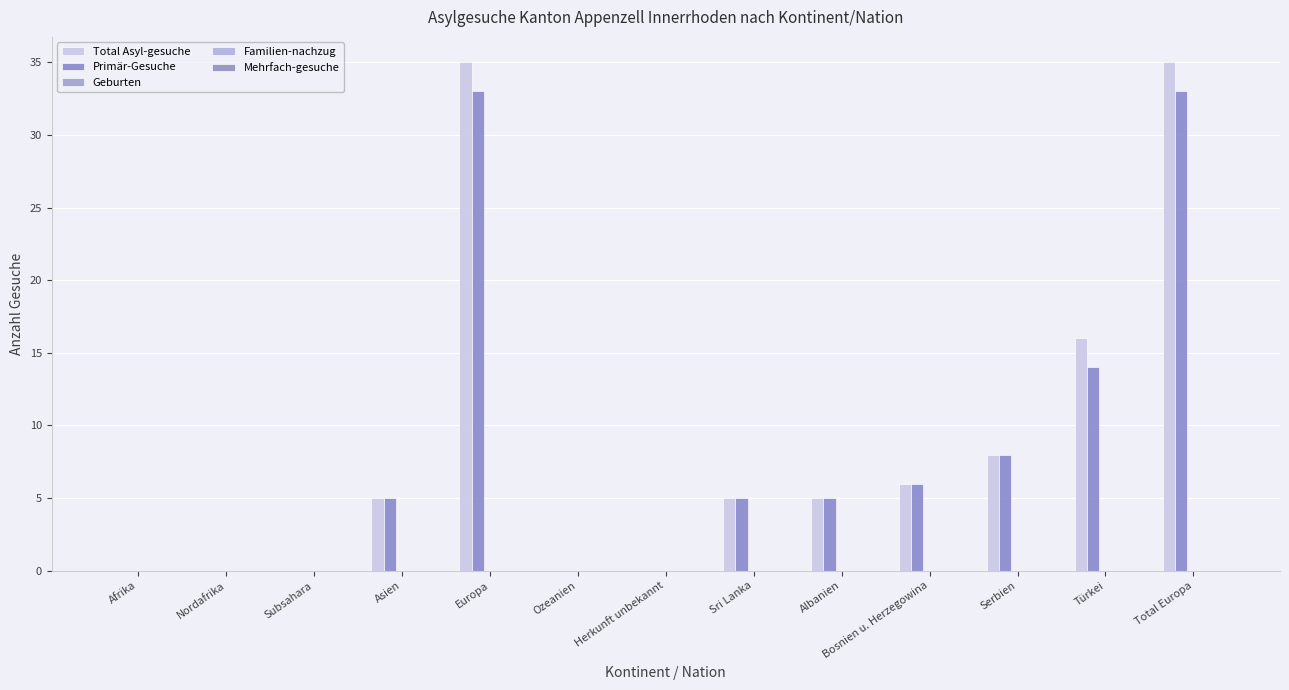

Between Sri Lanka and Albanien, which series saw the biggest shift?

Total Asyl-gesuche